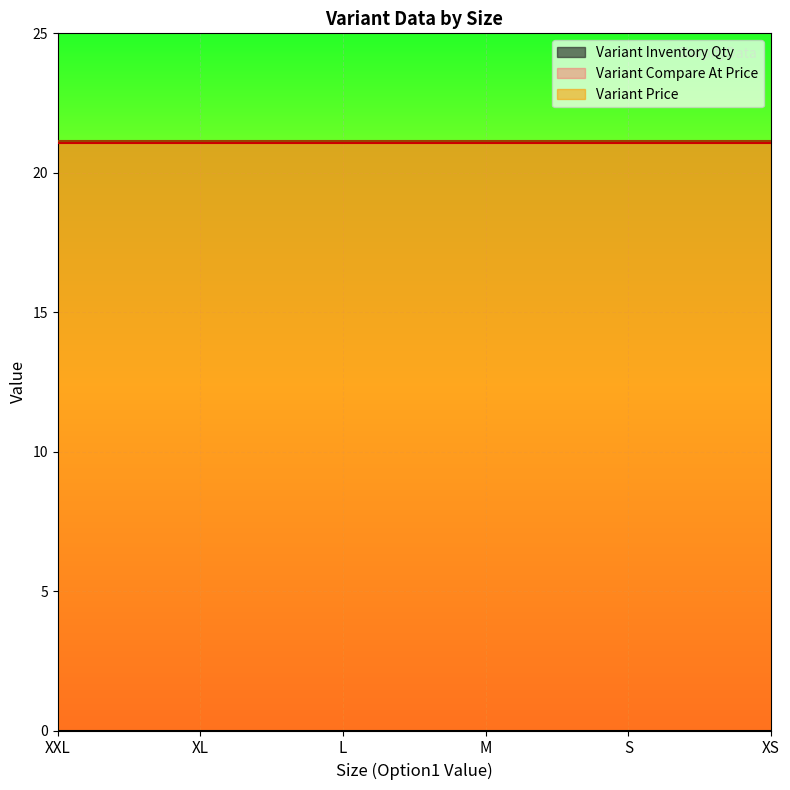

The Variant Compare At Price series shows 21.1 at M. True or false?

True